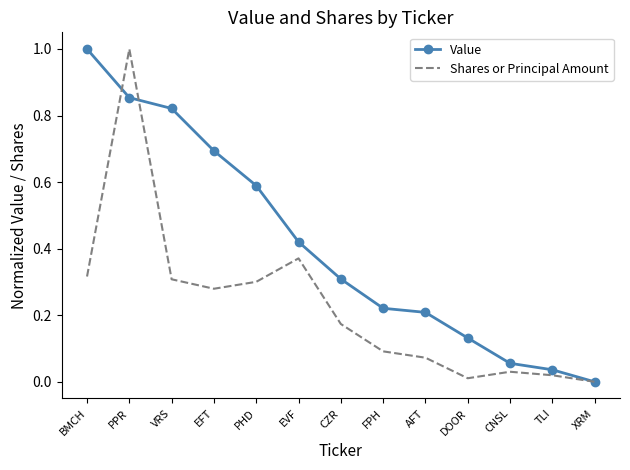

At which category is the sum across all series the highest?

PPR